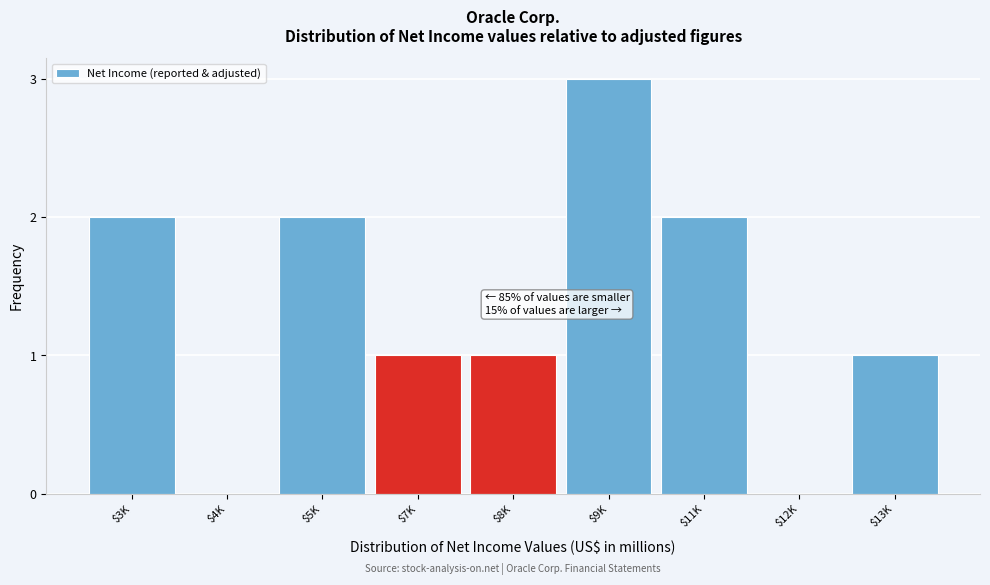

What is the sum of all values?

12